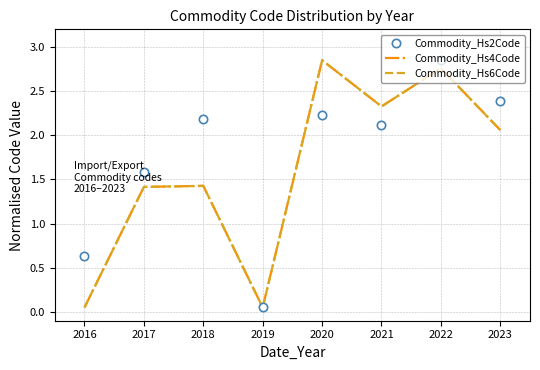

What is the total value across all series at 2022?

8.4